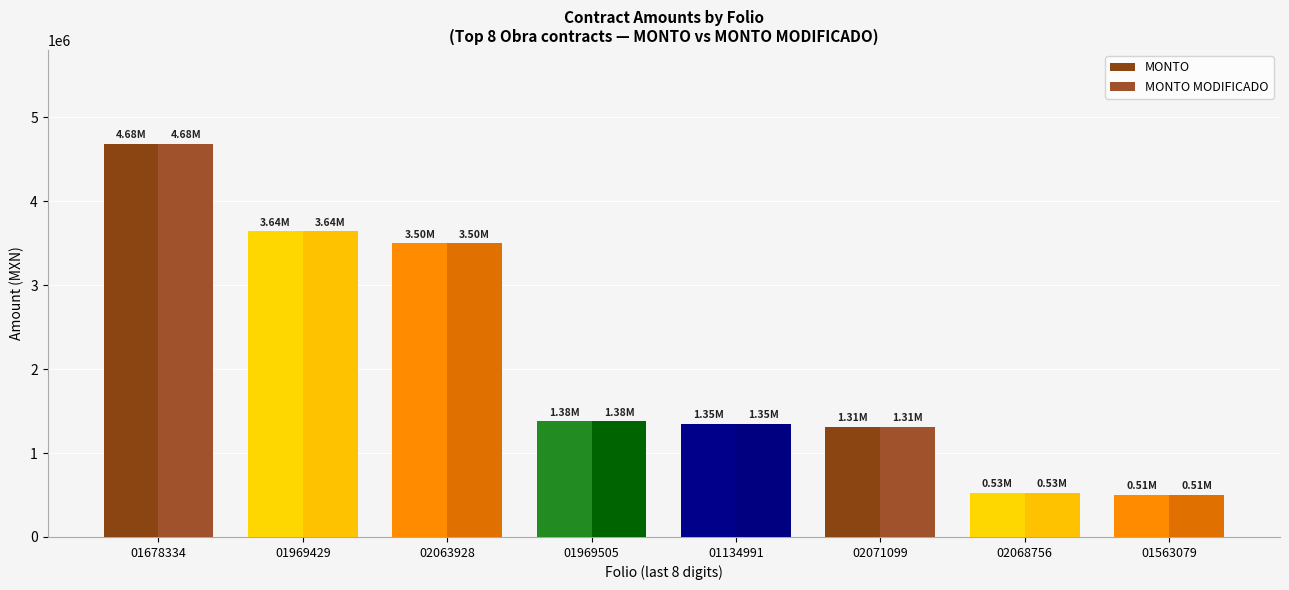

How many series are shown in this chart?

2